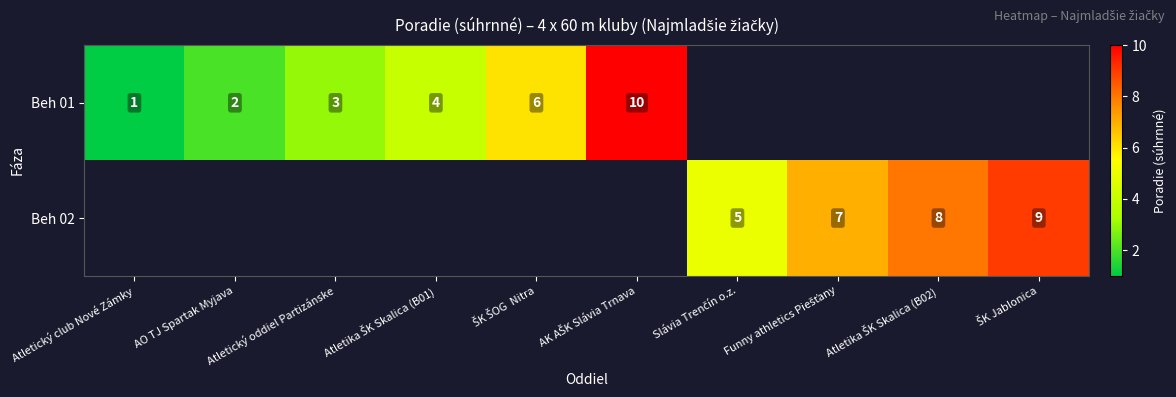

At how many categories does at least one series exceed 4?

6